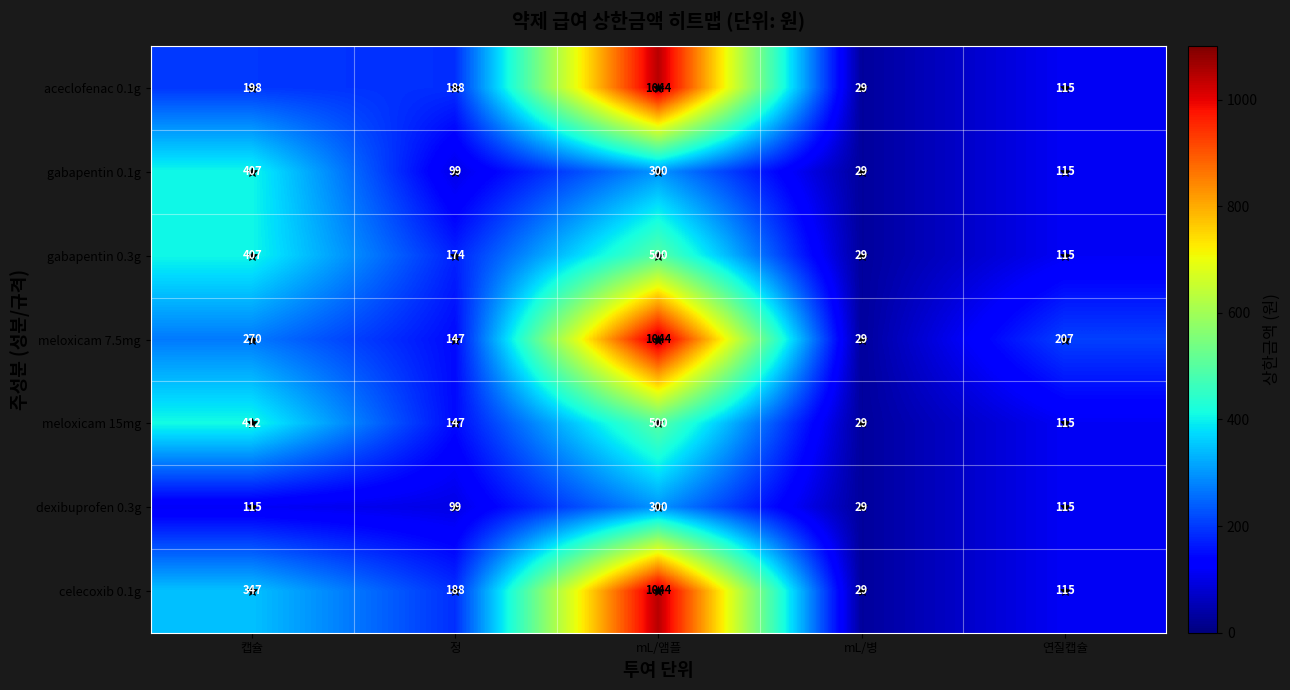

What is the difference between the celecoxib 0.1g values at 연질캡슐 and mL/앰플?

929